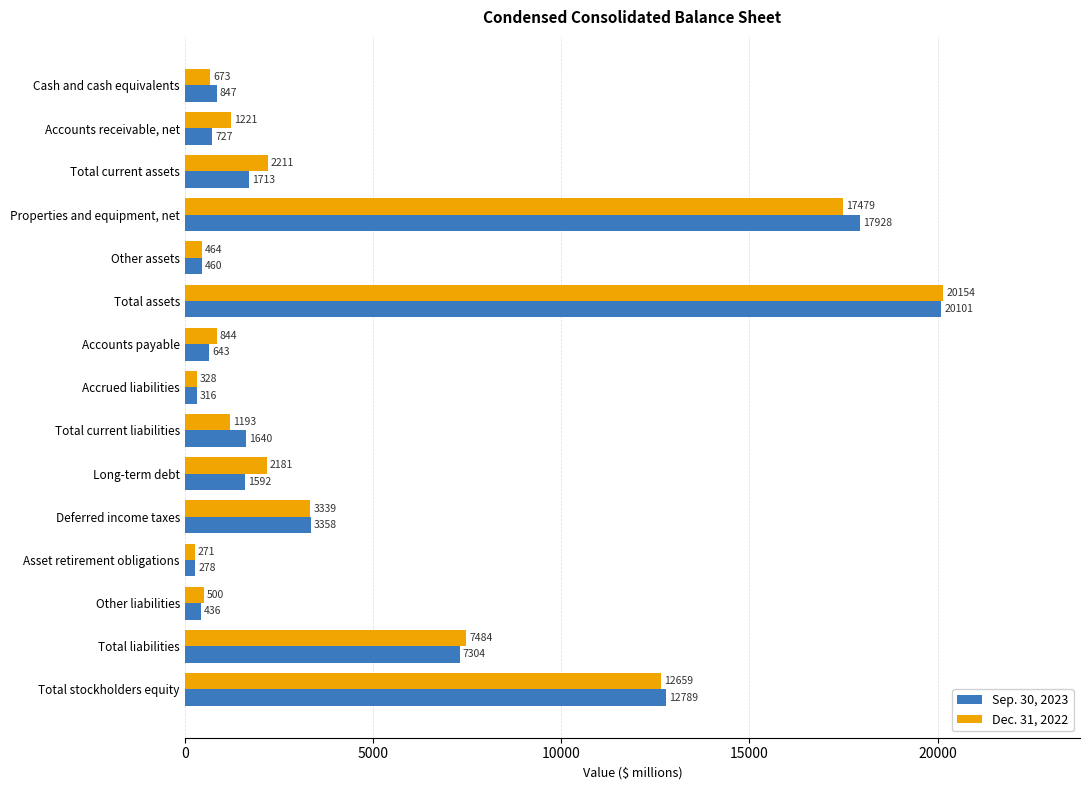

What is the difference between the maximum and minimum values in the Sep. 30, 2023 series?

19823